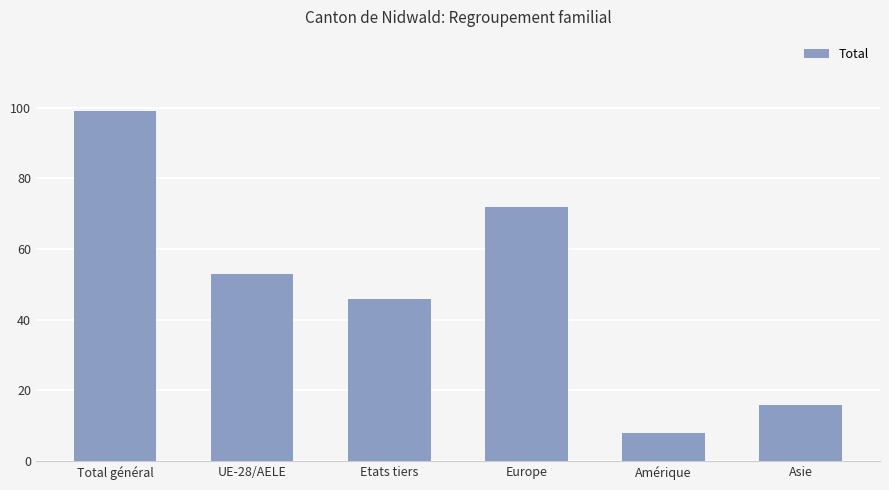

What is the label of the 5th bar from the left?

Amérique